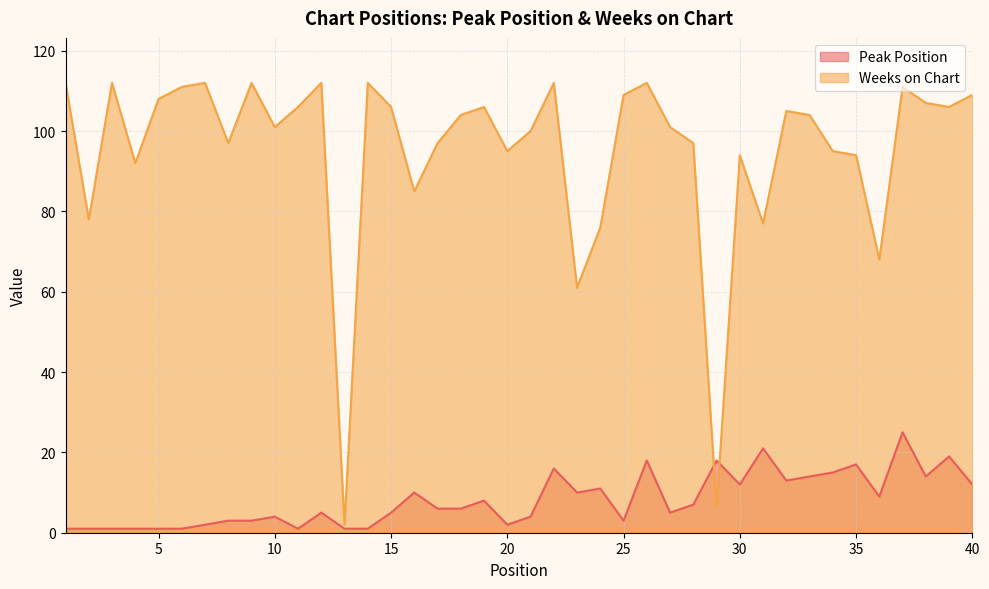

How many lines are shown in the chart?

2